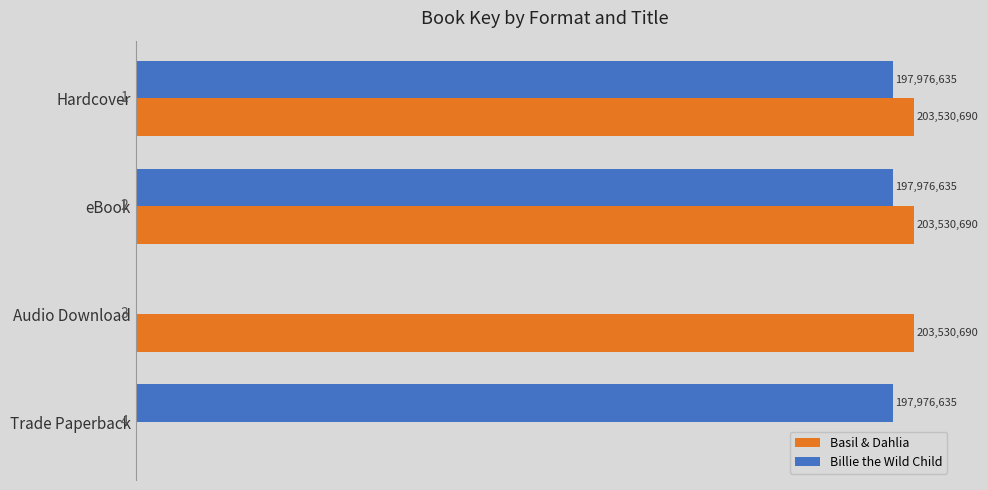

What are all the series names shown in the legend?

Basil & Dahlia, Billie the Wild Child